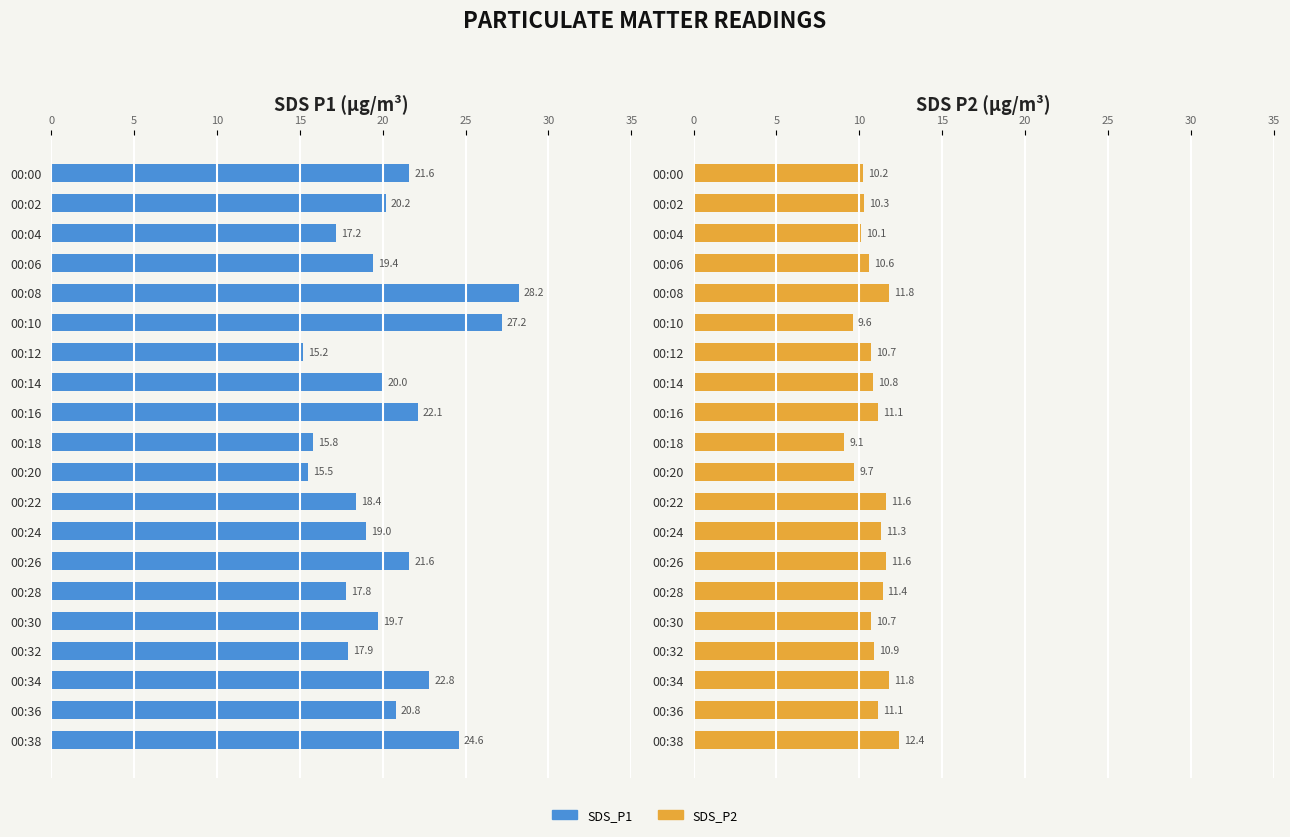

How many bars are there in total?

40